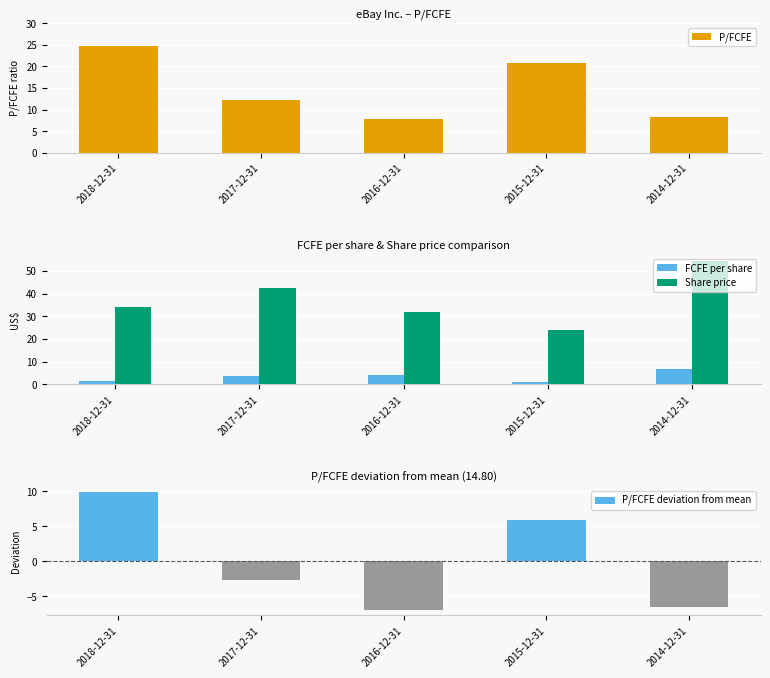

What position from the left is 2016-12-31?

3